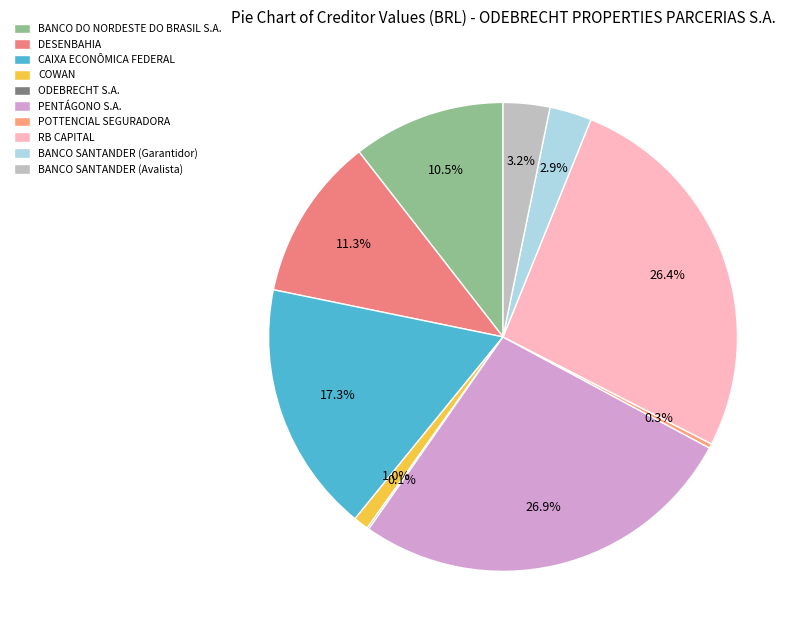

What is the total percentage of POTTENCIAL SEGURADORA and BANCO SANTANDER (Avalista)?

3.5%